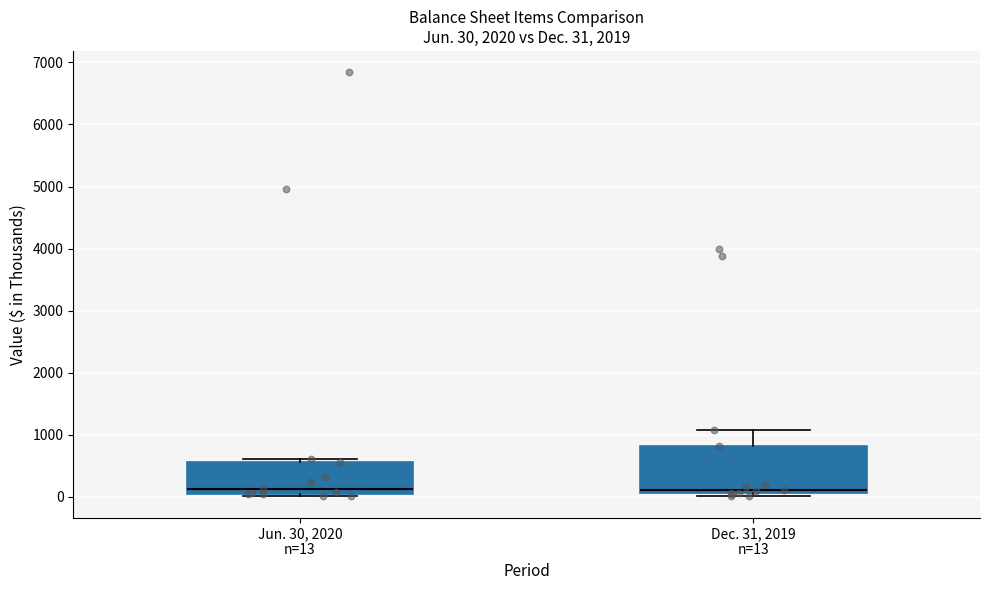

Which box is the tallest, from its lower edge to its upper edge?

Dec. 31, 2019 n=13